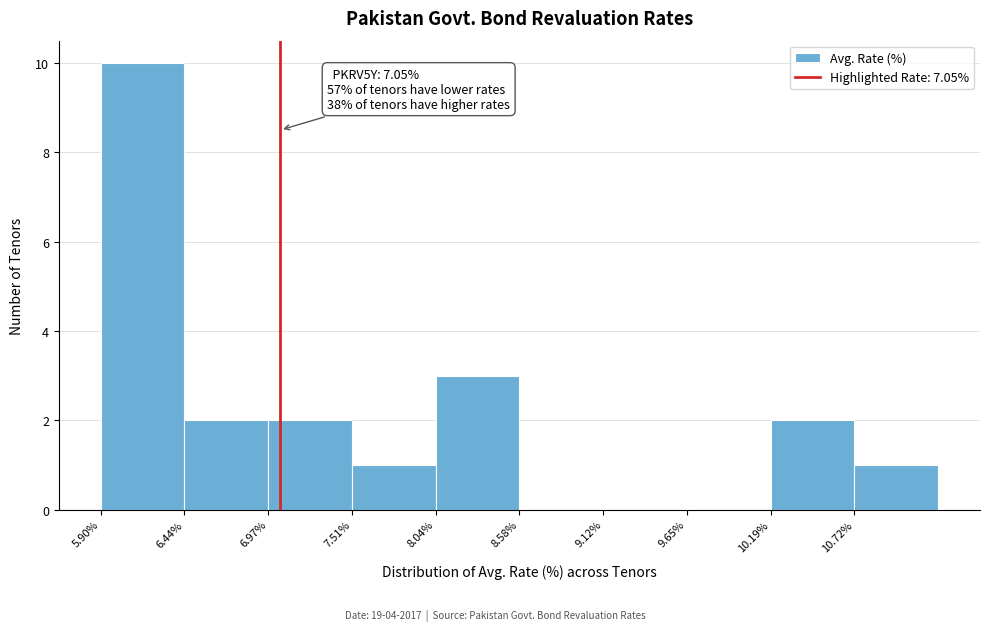

Which range on the x-axis has the tallest bar?

5.9 to 6.4